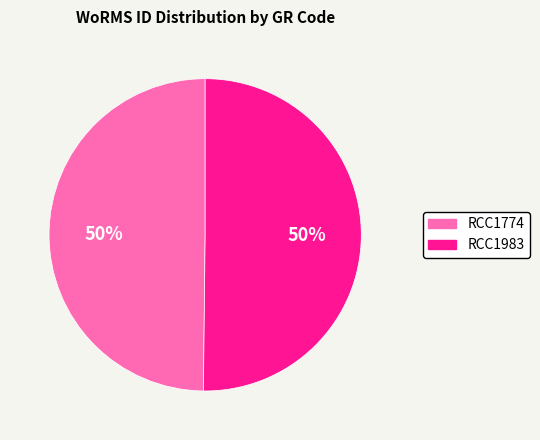

What percentage is the RCC1774 slice, to the nearest percent?

50%